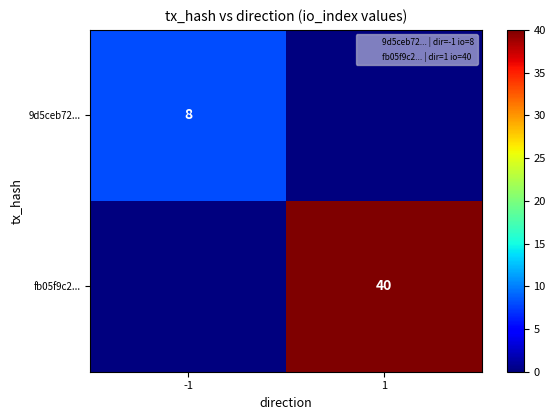

The value of fb05f9c2... at 1 is 40. True or false?

True